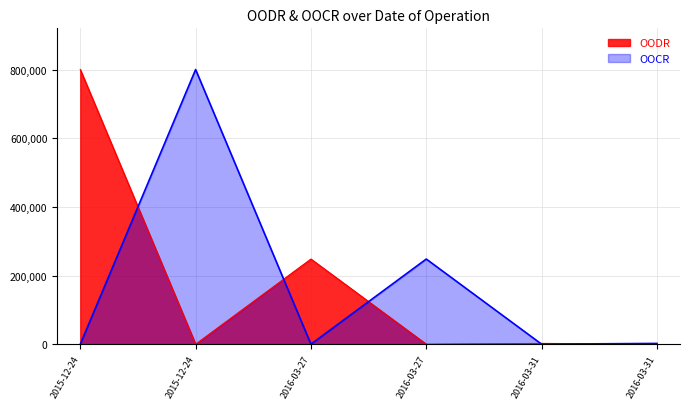

Where is the first local maximum for OODR?

2016-03-27